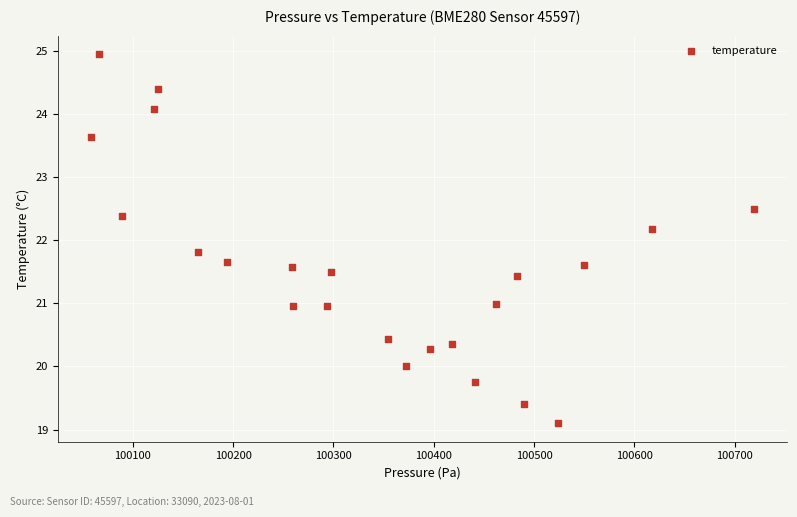

What is the range of X values (max minus min)?

660.6